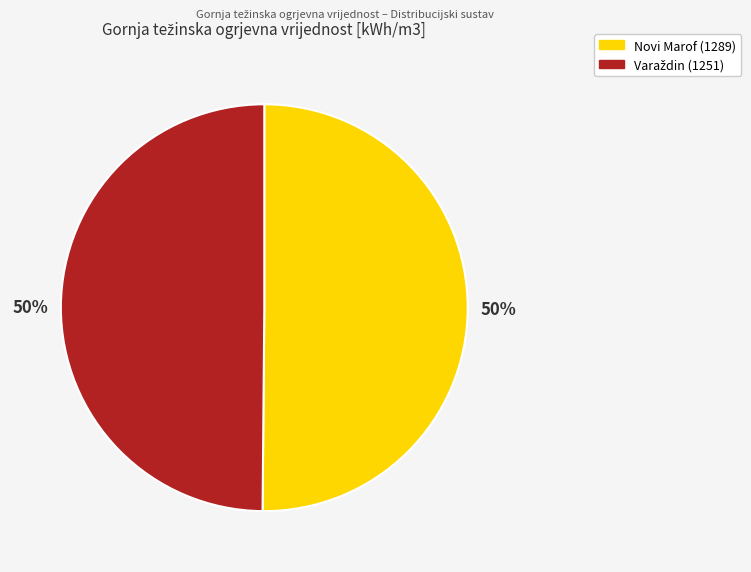

The Novi Marof (1289) slice represents 43% of the pie. True or false?

False